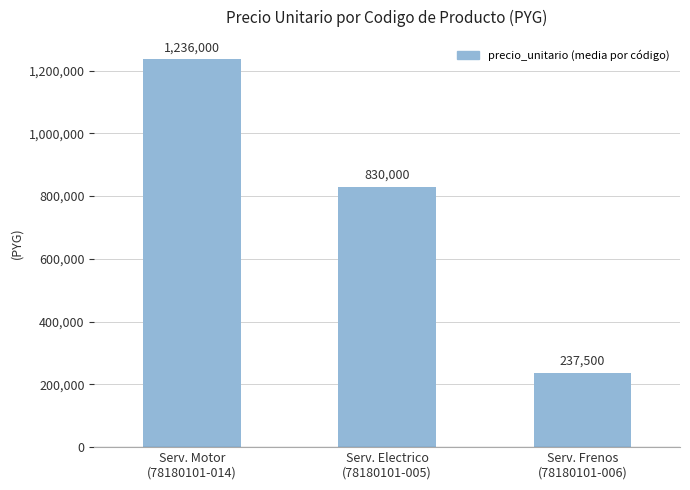

Are the bars horizontal?

No